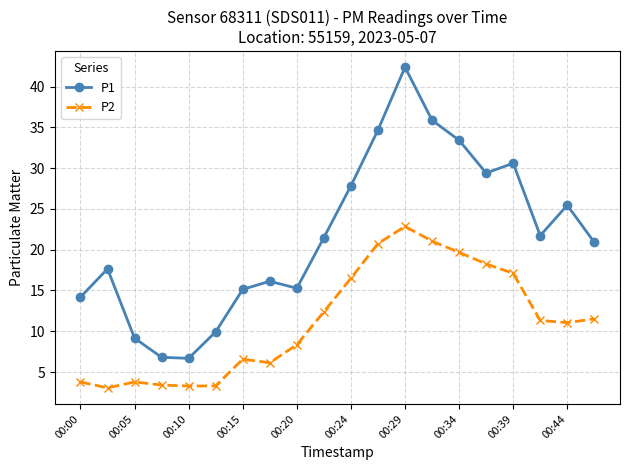

What is the value of the P1 point at the 4th from the left?

6.8